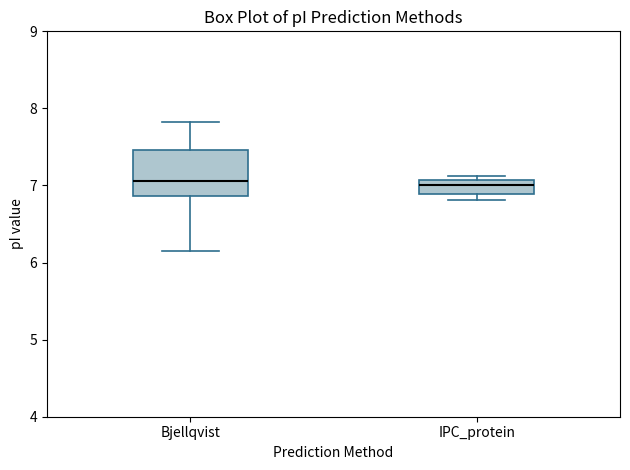

Where is the lower edge of the box for IPC_protein on the y-axis? The values are not printed on the chart, so give them approximately, as read against the axis.

6.9